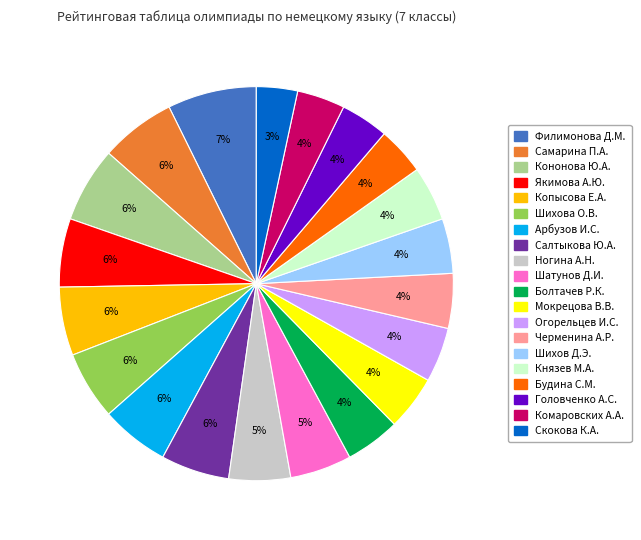

How many segments does this pie chart have?

20